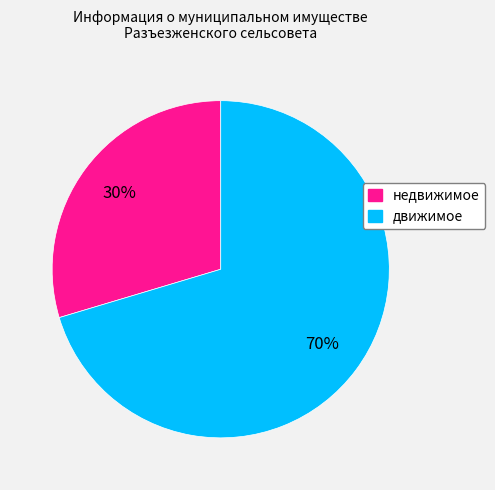

Between недвижимое and движимое, which is larger?

движимое